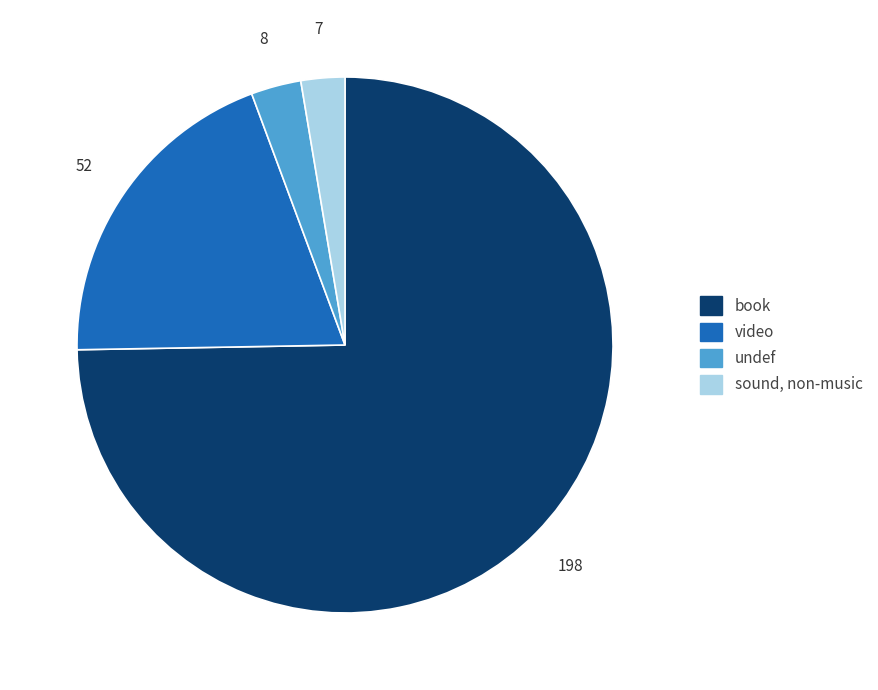

Rank the categories by value from highest to lowest.

book, video, undef, sound, non-music